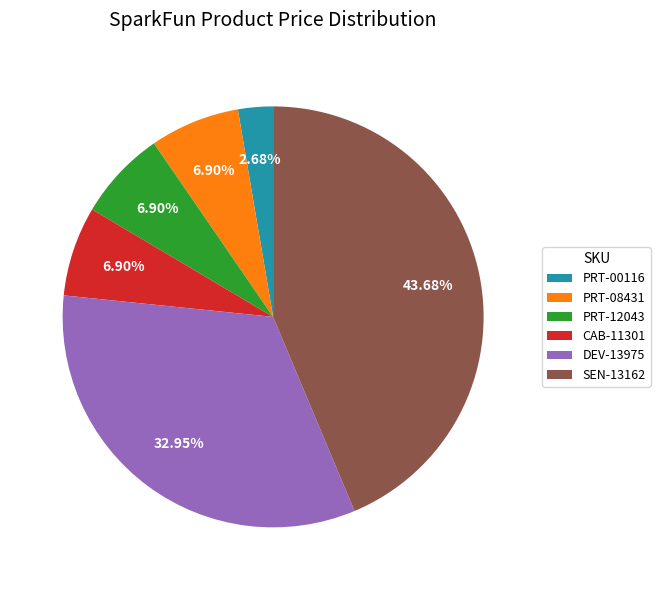

Which has a higher value, DEV-13975 or PRT-08431?

DEV-13975